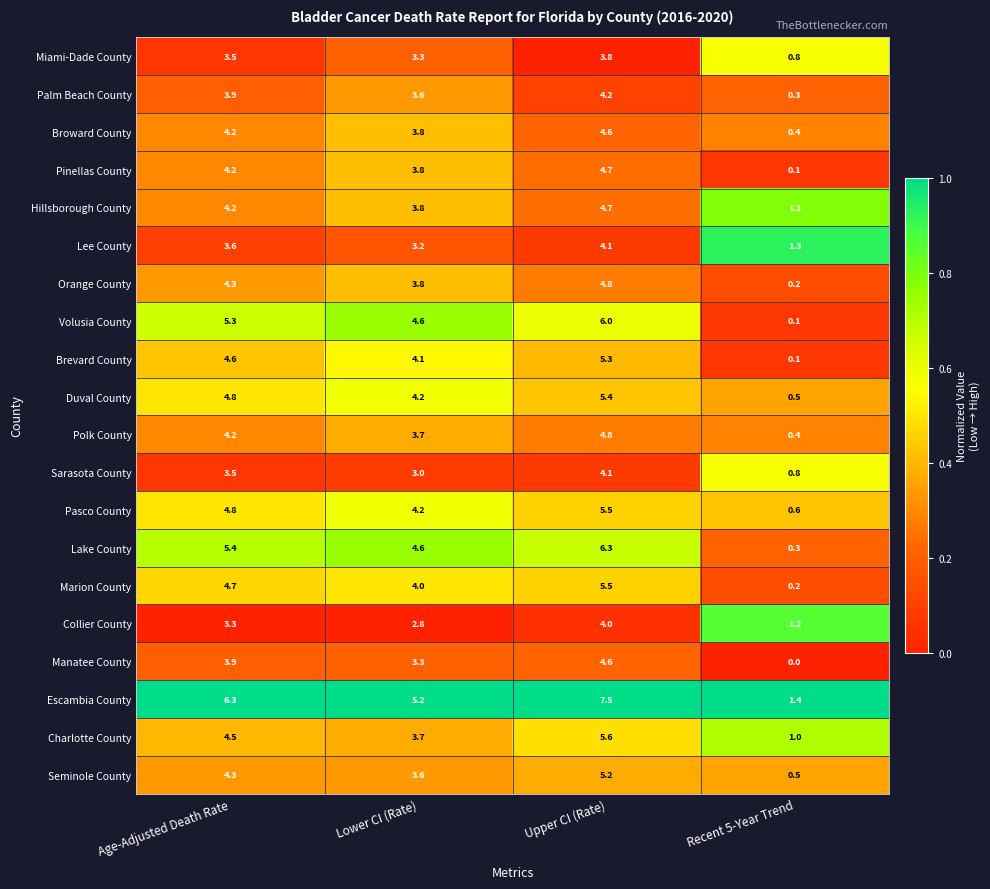

How many series are shown in this chart?

20